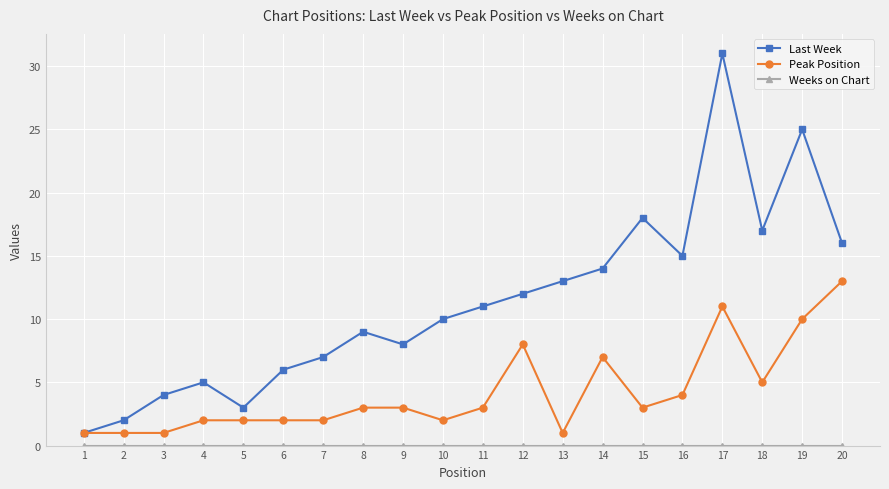

At which category is the sum across all series the highest?

17